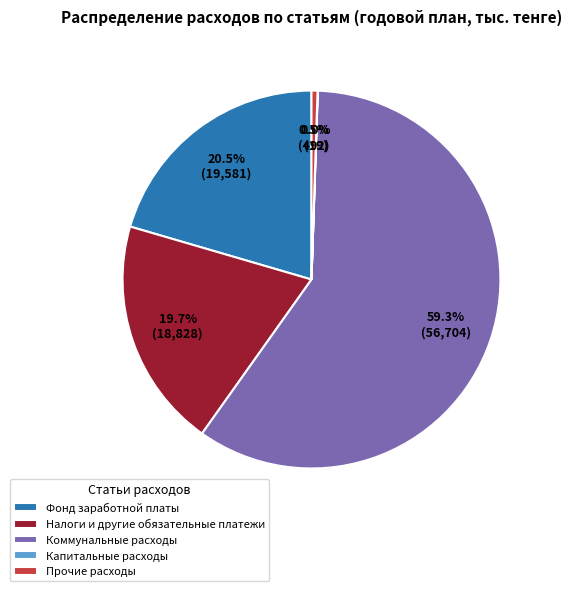

What percentage do Налоги и другие обязательные платежи and Фонд заработной платы together represent?

40.2%